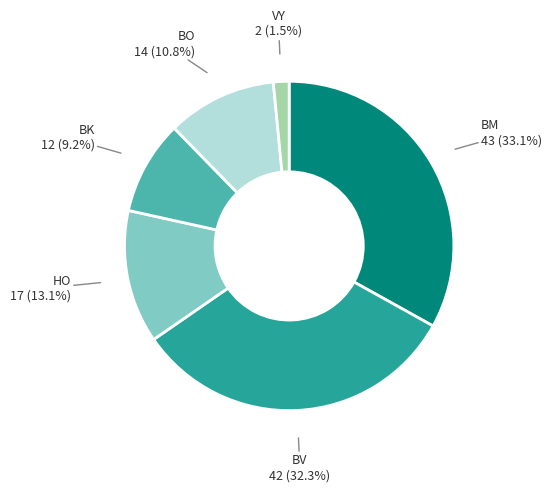

Is there a majority slice in this chart?

No